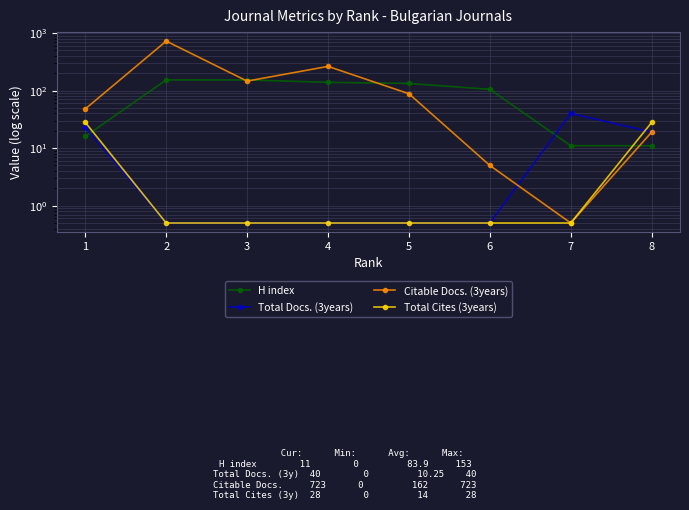

Does the chart display data point markers on the line(s)?

Yes